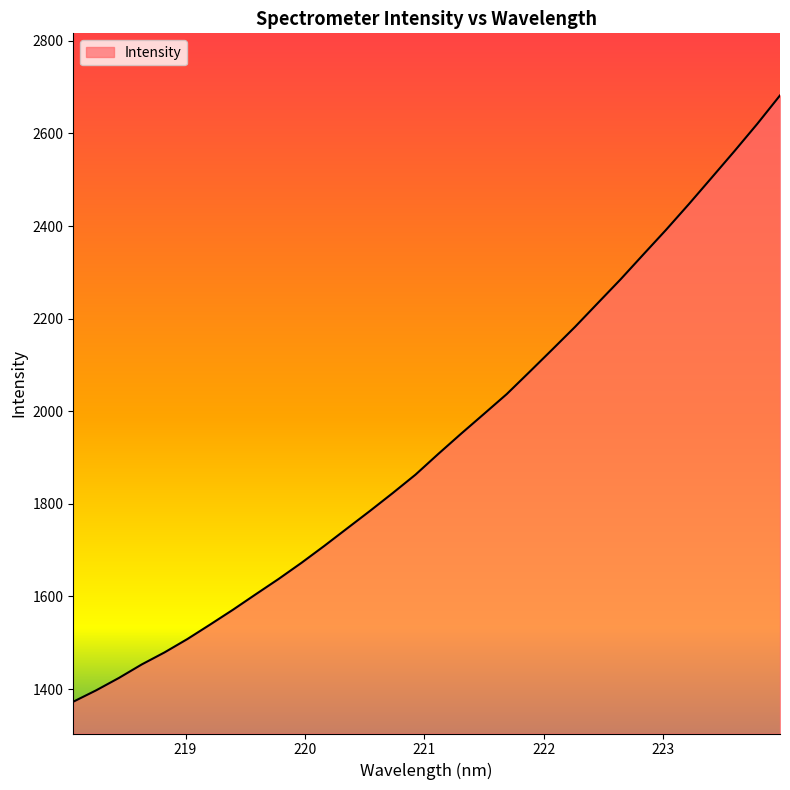

True or false: the data has more than 1 interior local peaks.

False